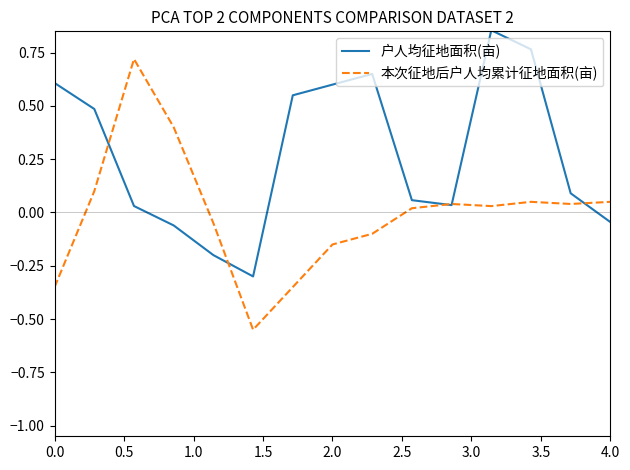

What is the sum of all 户人均征地面积(亩) values?

4.1